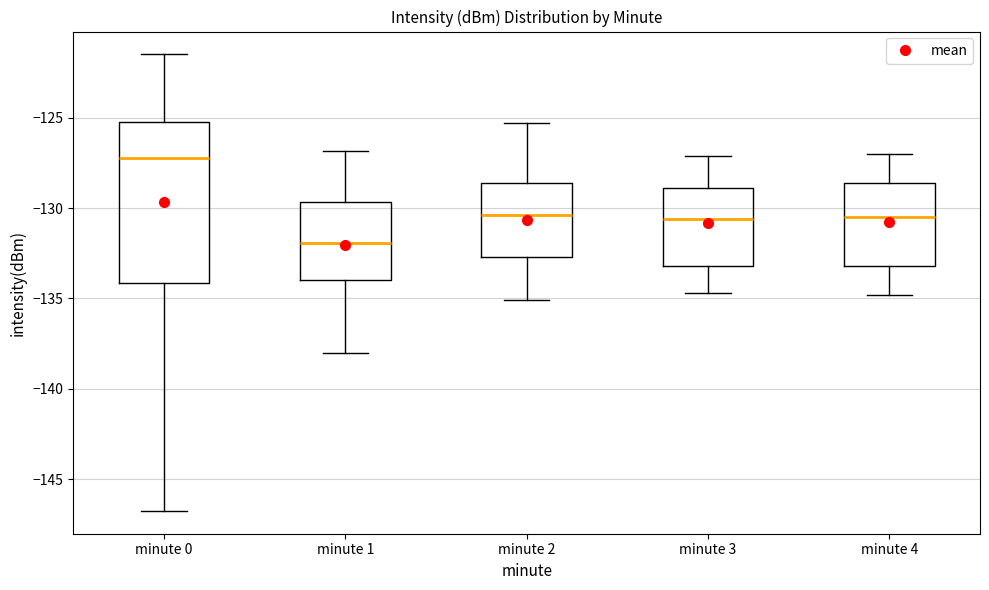

Where is the upper edge of the box for minute 3 on the y-axis? The values are not printed on the chart, so give them approximately, as read against the axis.

-129.0